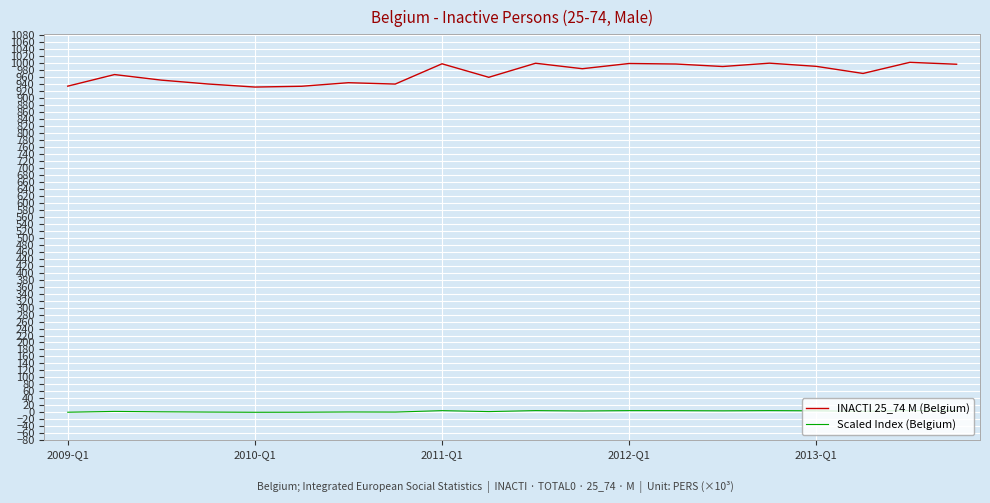

Which series has the widest spread of values?

INACTI 25_74 M (Belgium)